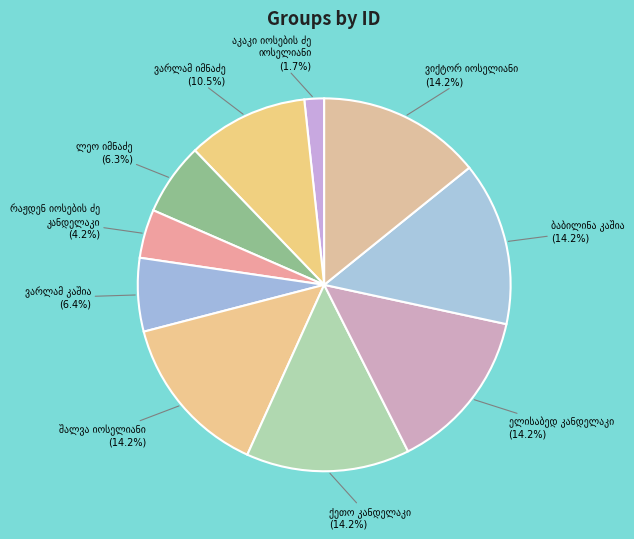

Count the number of slices in the pie.

10